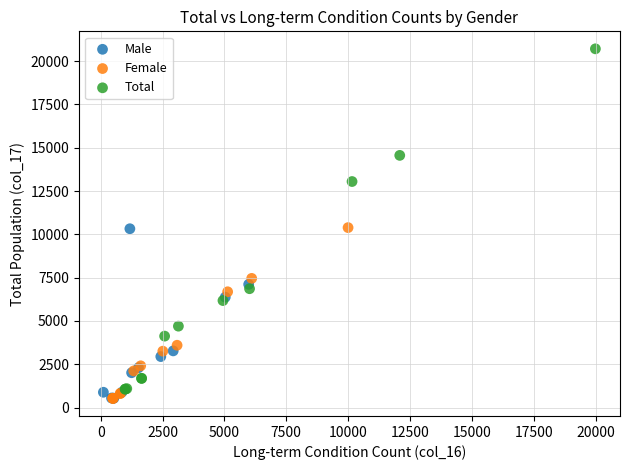

Which series contains the highest Y value?

Total